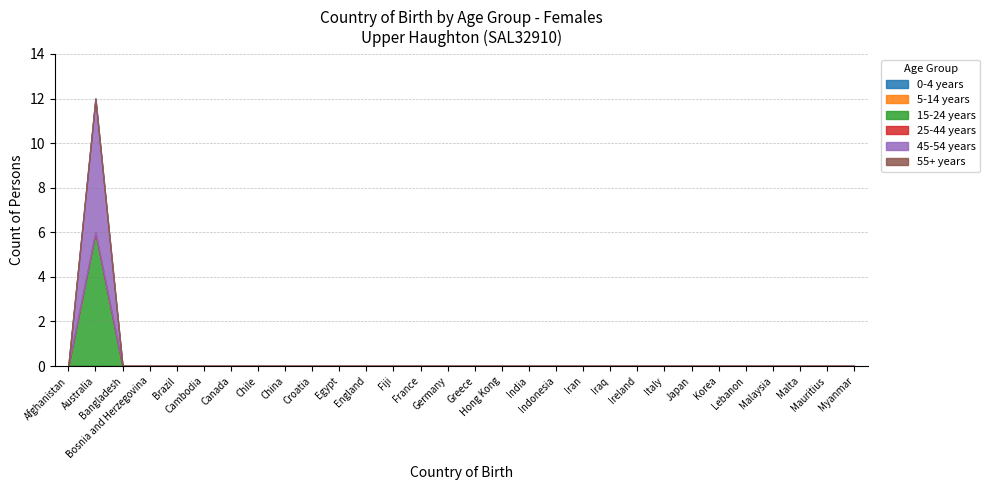

Is it true that the value at Korea is -6?

False